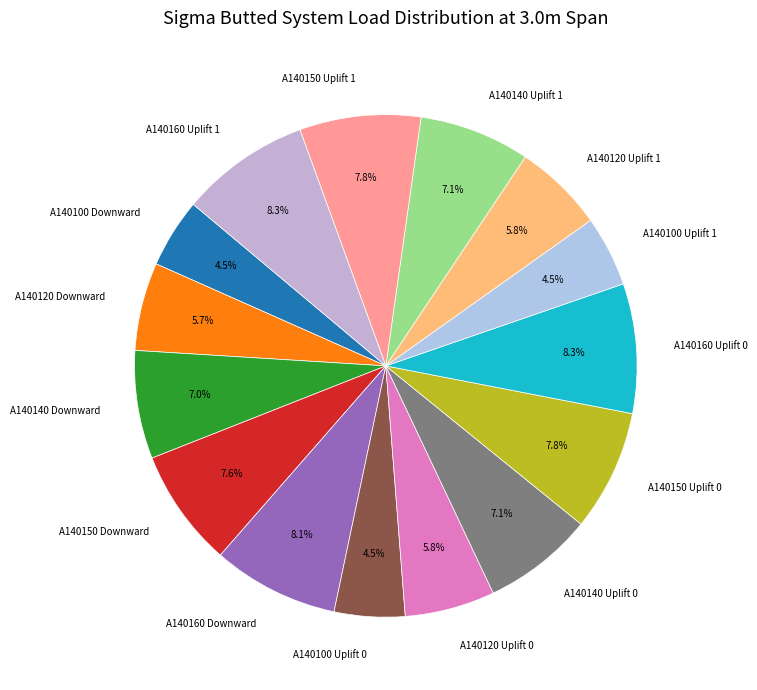

How many segments does this pie chart have?

15